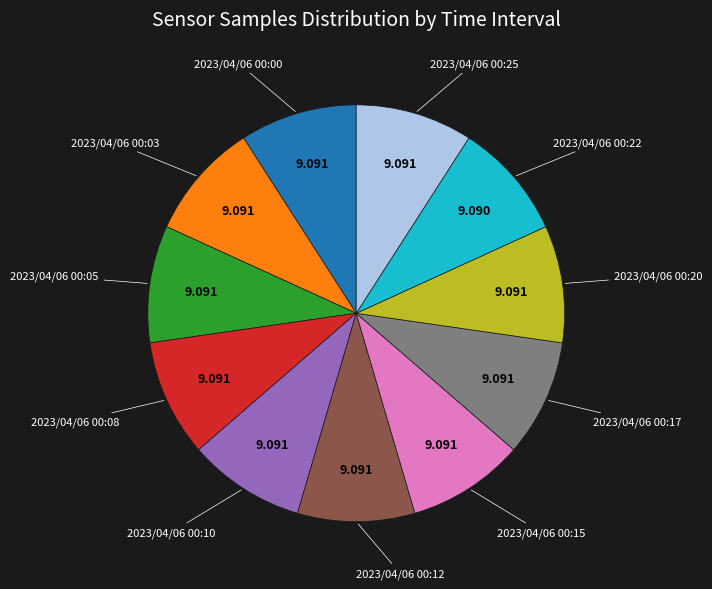

Is there any slice that represents more than half of the pie?

No